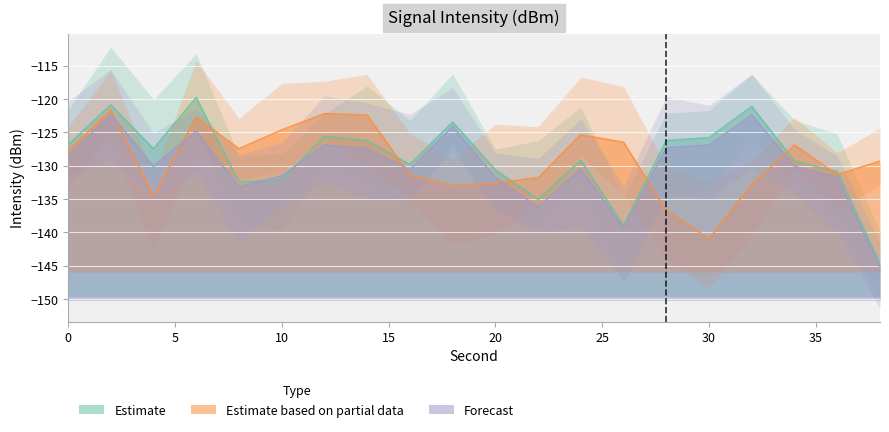

At which category is the sum across all series the highest?

2